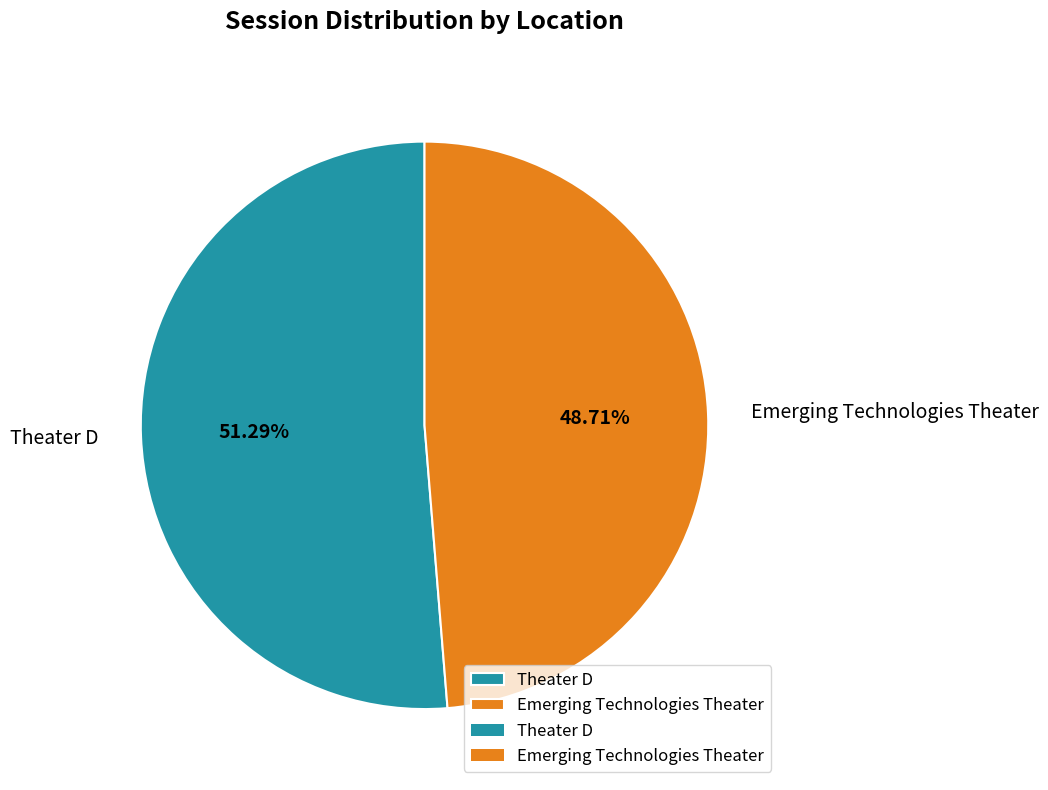

What percentage is NOT represented by Theater D?

48.7%